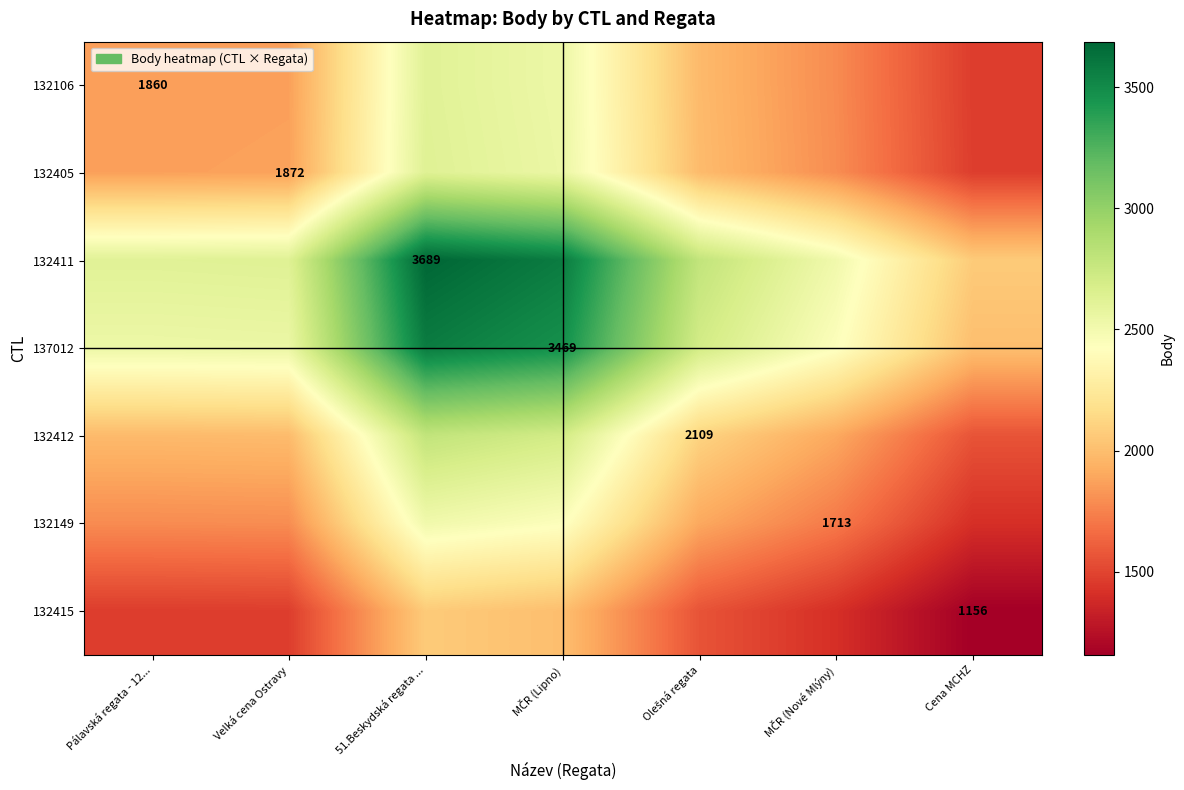

Where is 132106 nearest to the value 2042?

Olešná regata